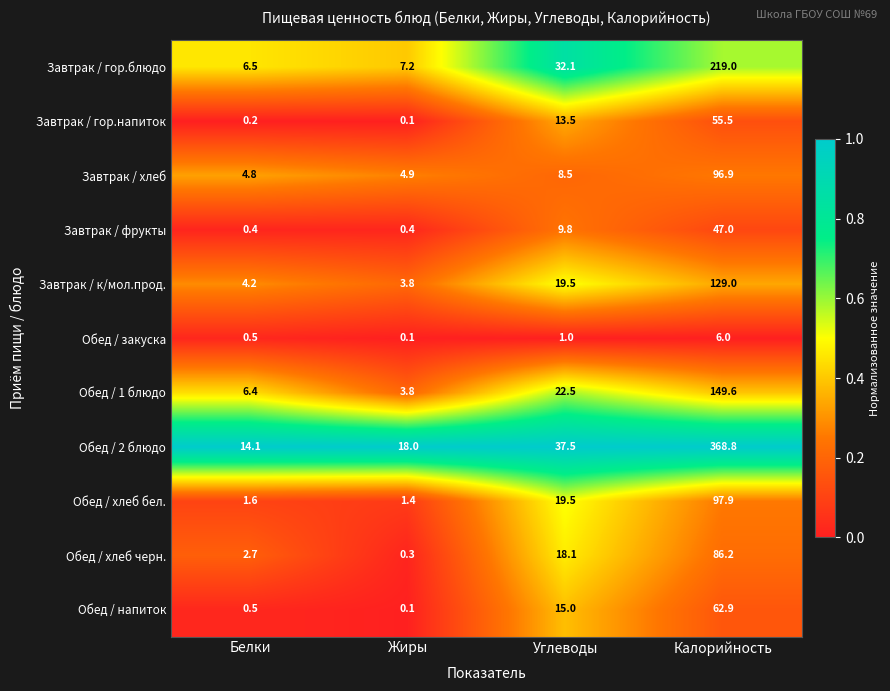

At which category is the sum across all series the highest?

Калорийность